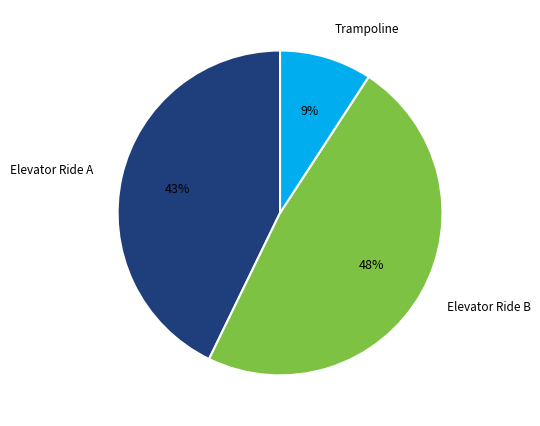

Do Trampoline and Elevator Ride B together represent more than half of the pie?

Yes